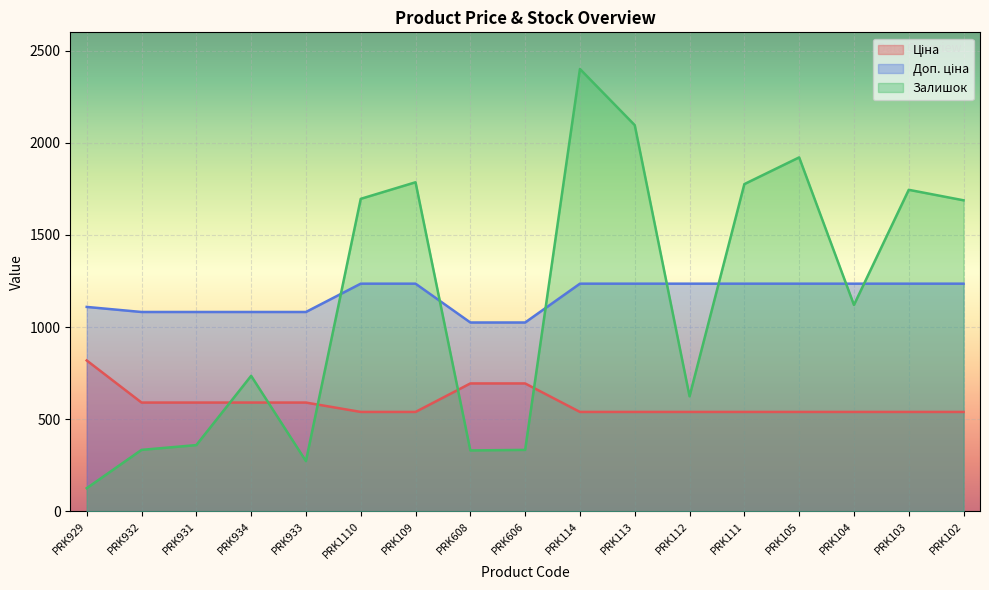

Is the value of Залишок at PRK102 greater than the value of Ціна at PRK931?

Yes